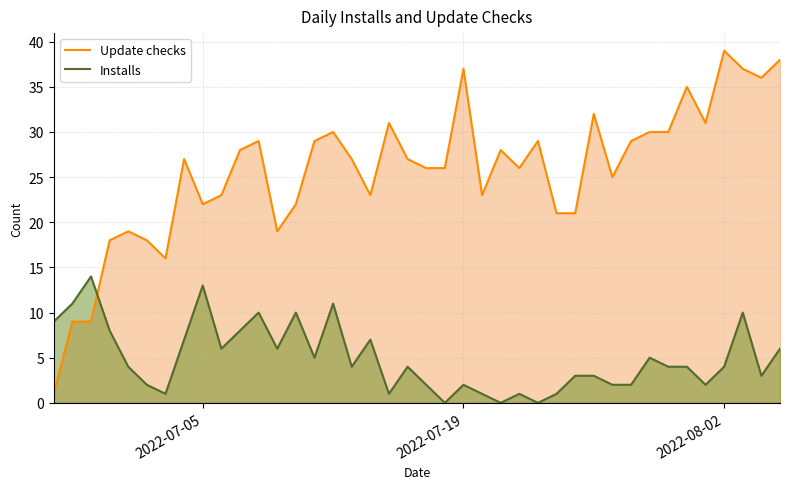

What are all the series names shown in the legend?

Update checks, Installs